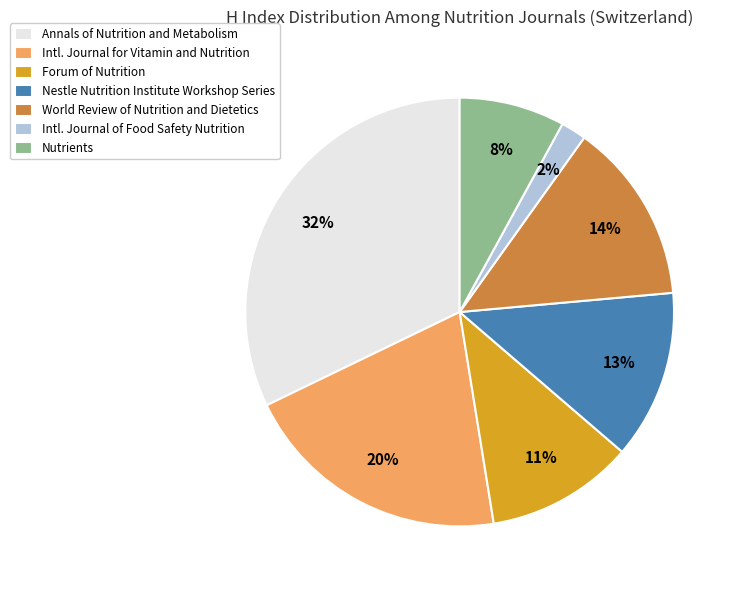

To the nearest percent, what portion does Nutrients represent?

8%